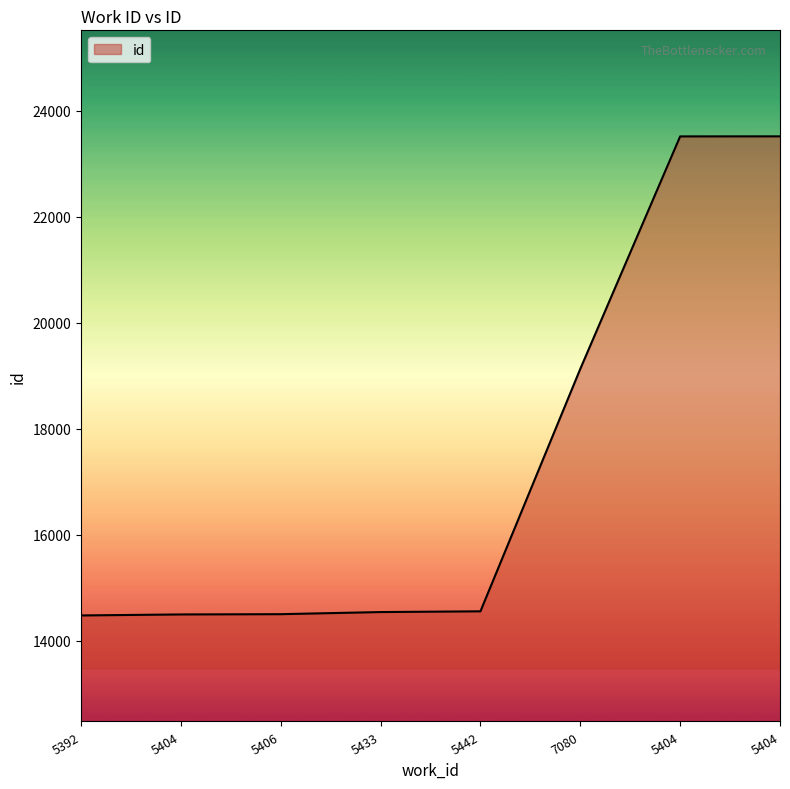

What is the difference between the values at 7080 and 5442?

4574